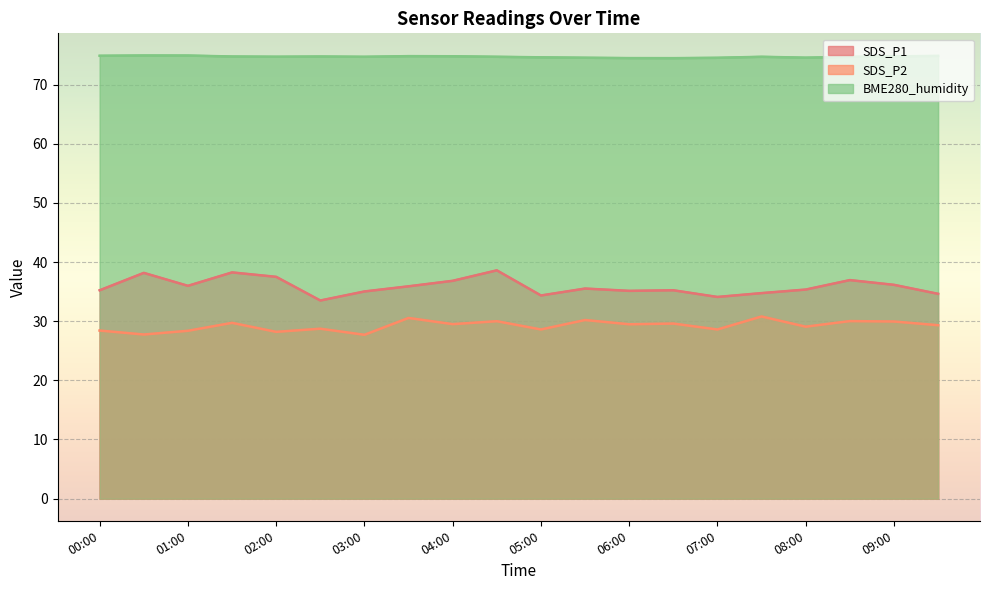

Is the value of SDS_P2 at 05:00 greater than the value of SDS_P1 at 01:30?

No